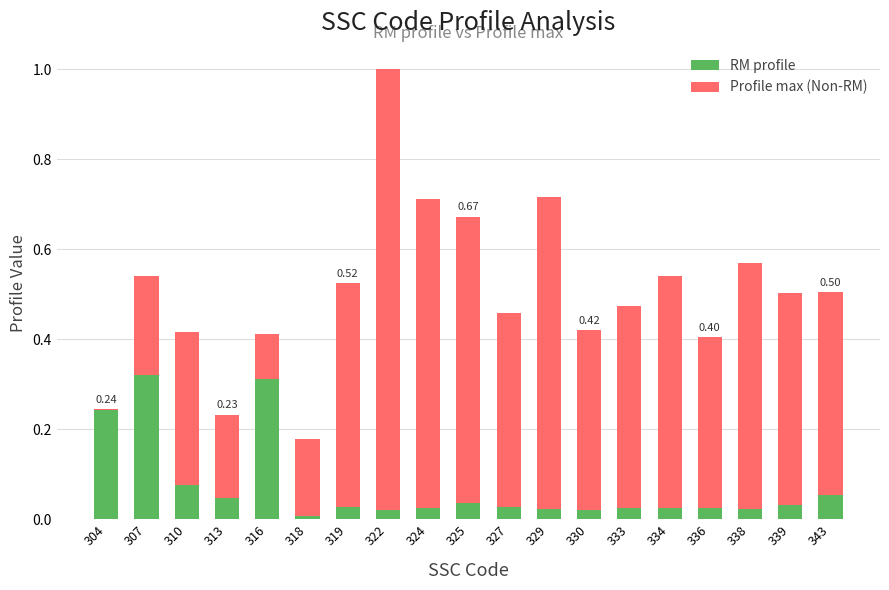

At which category is the sum across all series the highest?

322